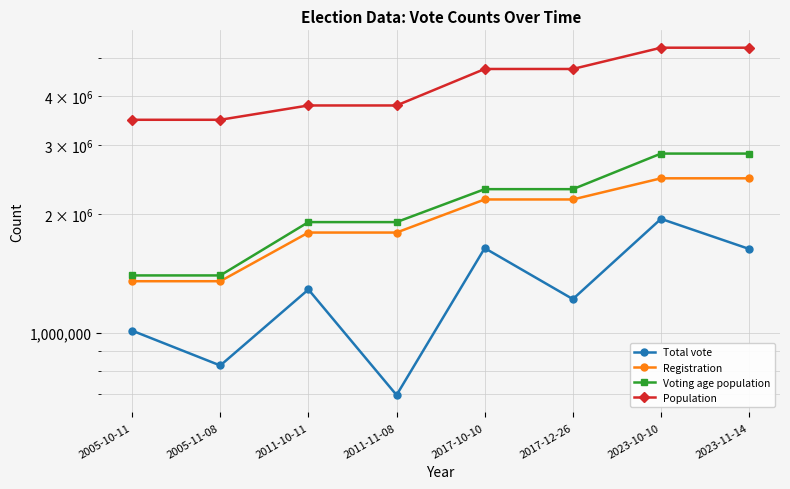

Between 2005-11-08 and 2017-10-10, which series saw the biggest shift?

Population